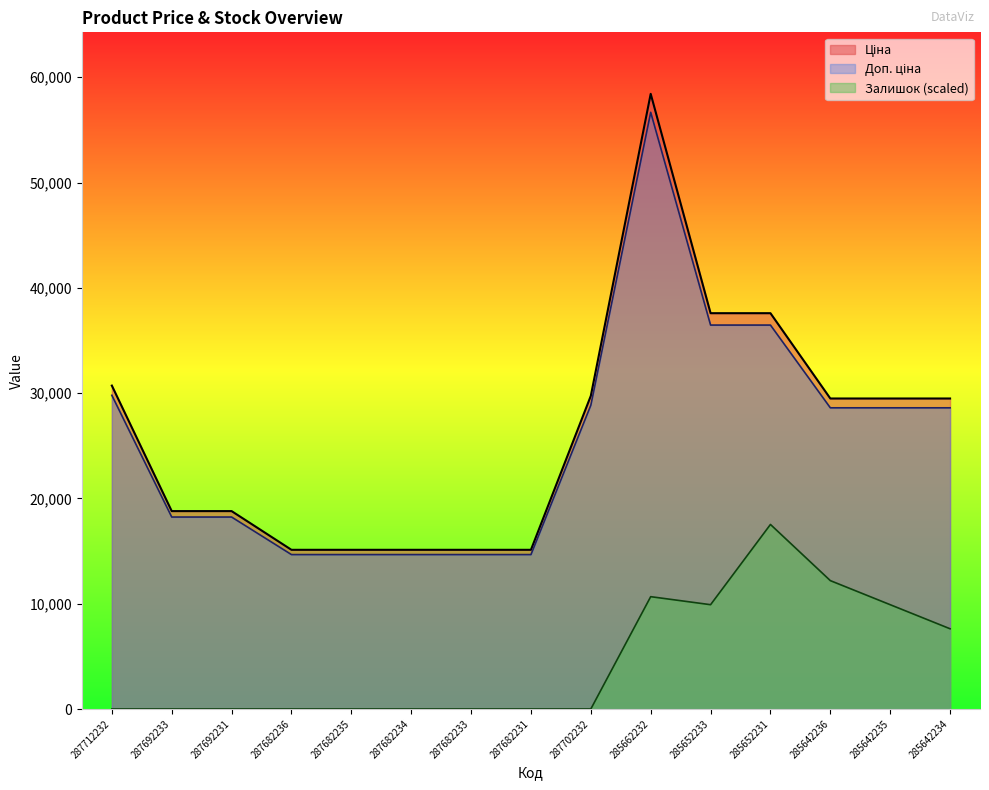

Reading left to right, extract all data points from this chart.

Ціна: 287712232=30717.1	287692233=18796.8	287692231=18796.8	287682236=15120.0	287682235=15120.0	287682234=15120.0	287682233=15120.0	287682231=15120.0	287702232=29747.2	285662232=58426.5	285652233=37593.6	285652231=37593.6	285642236=29491.5	285642235=29491.5	285642234=29491.5
Доп. ціна: 287712232=29795.6	287692233=18232.9	287692231=18232.9	287682236=14666.4	287682235=14666.4	287682234=14666.4	287682233=14666.4	287682231=14666.4	287702232=28854.8	285662232=56673.7	285652233=36465.8	285652231=36465.8	285642236=28606.7	285642235=28606.7	285642234=28606.7
Залишок: 287712232=0.0	287692233=0.0	287692231=0.0	287682236=0.0	287682235=0.0	287682234=0.0	287682233=0.0	287682231=0.0	287702232=0.0	285662232=10669.2	285652233=9907.1	285652231=17528.0	285642236=12193.4	285642235=9907.1	285642234=7620.9